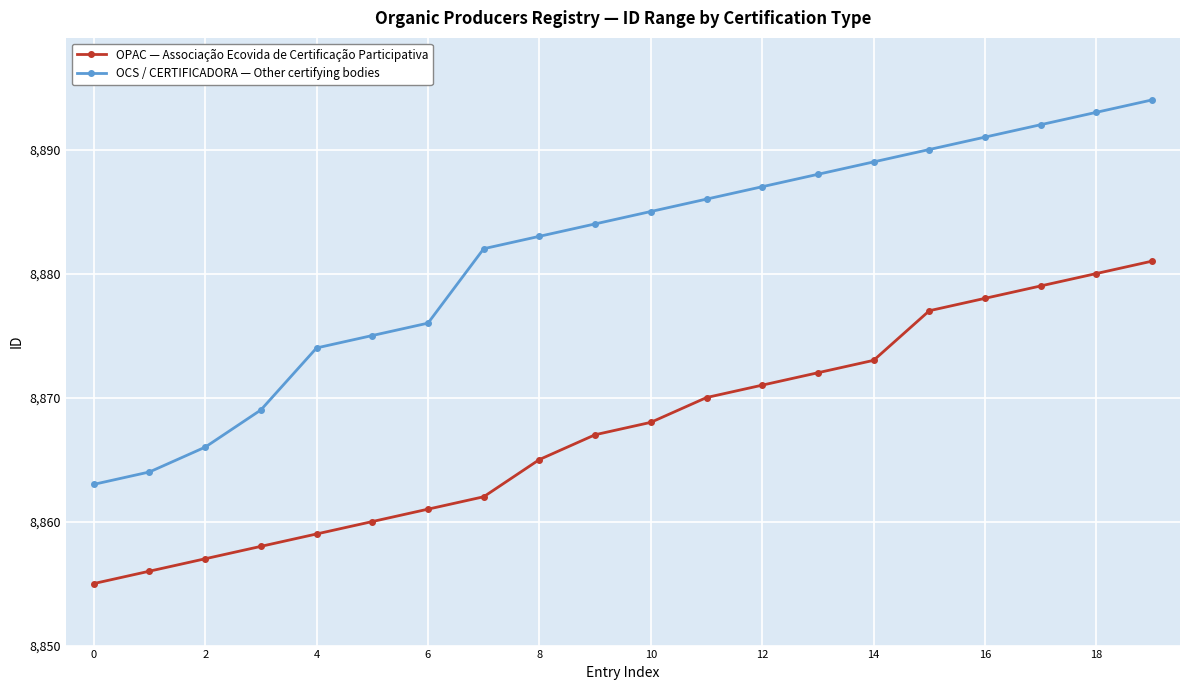

True or false: OPAC — Associação Ecovida de Certificação Participativa has more than 1 interior local peaks.

False